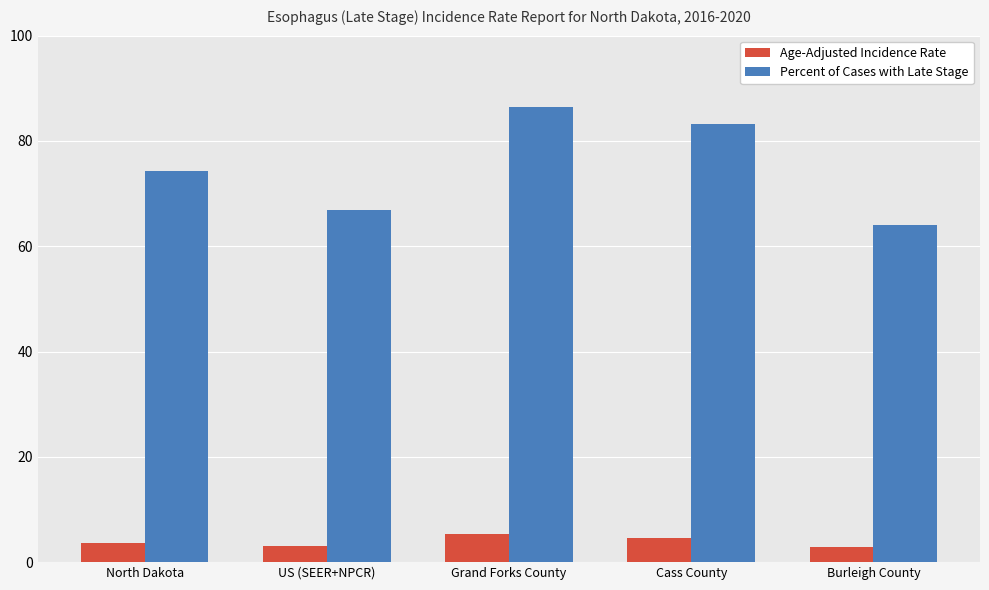

Is it true that Age-Adjusted Incidence Rate equals 2.8 at Burleigh County?

True